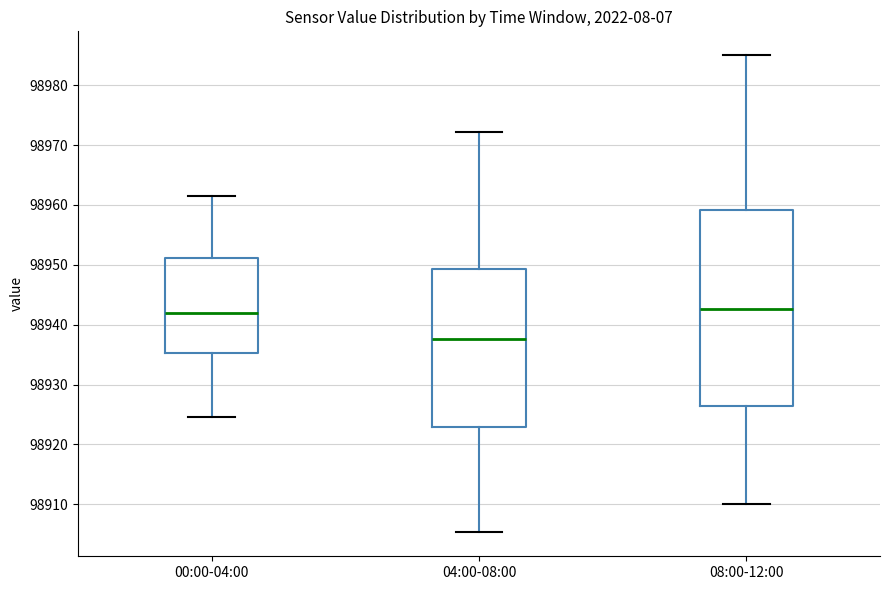

Reading left to right, read every box against the y-axis: the position of its median line, the range the box covers, and the ends of its whiskers. The values are not printed on the chart, so give them approximately, as read against the axis.

00:00-04:00: median 98942, box 98935 to 98951, whiskers 98925 to 98961
04:00-08:00: median 98938, box 98923 to 98949, whiskers 98905 to 98972
08:00-12:00: median 98943, box 98926 to 98959, whiskers 98910 to 98985